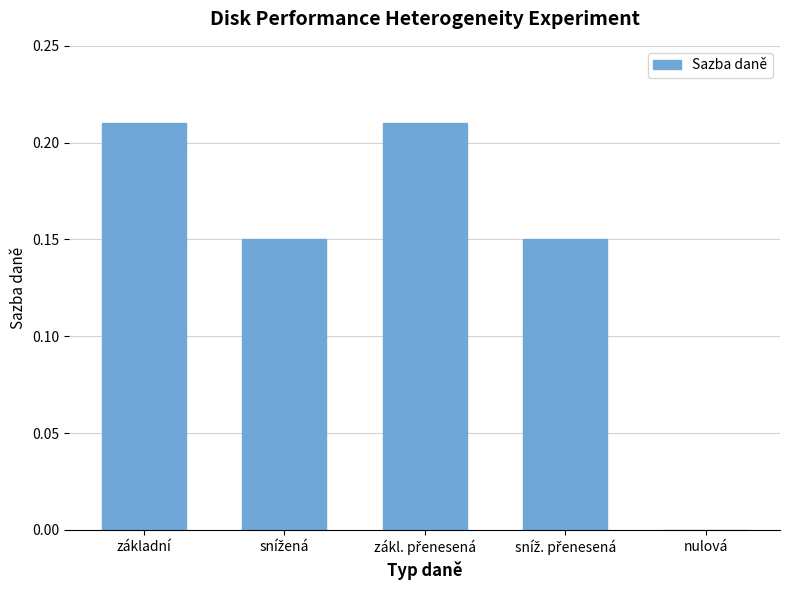

What is the sum of all values?

0.7